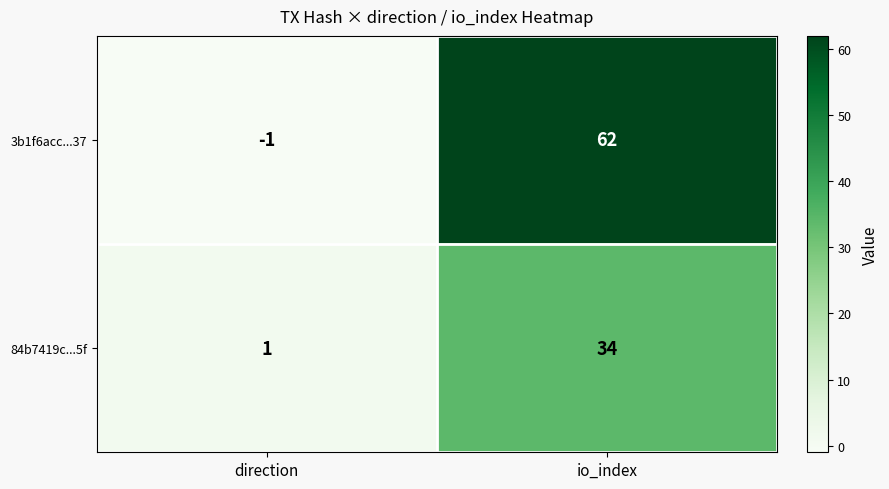

What is the maximum value for 3b1f6acc...37?

62